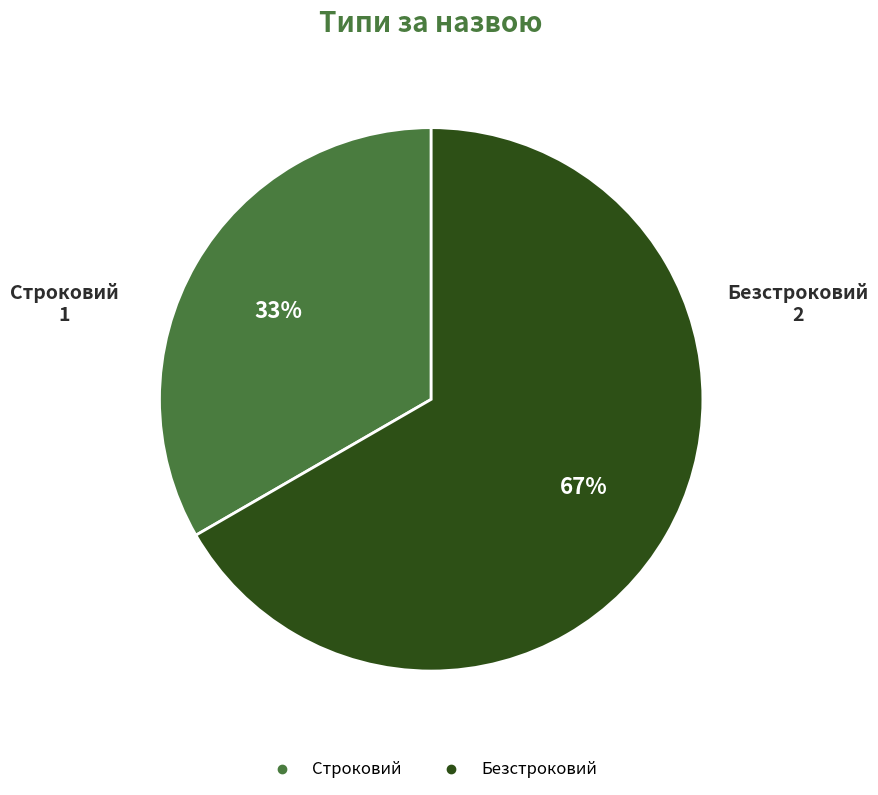

How many segments does this pie chart have?

2